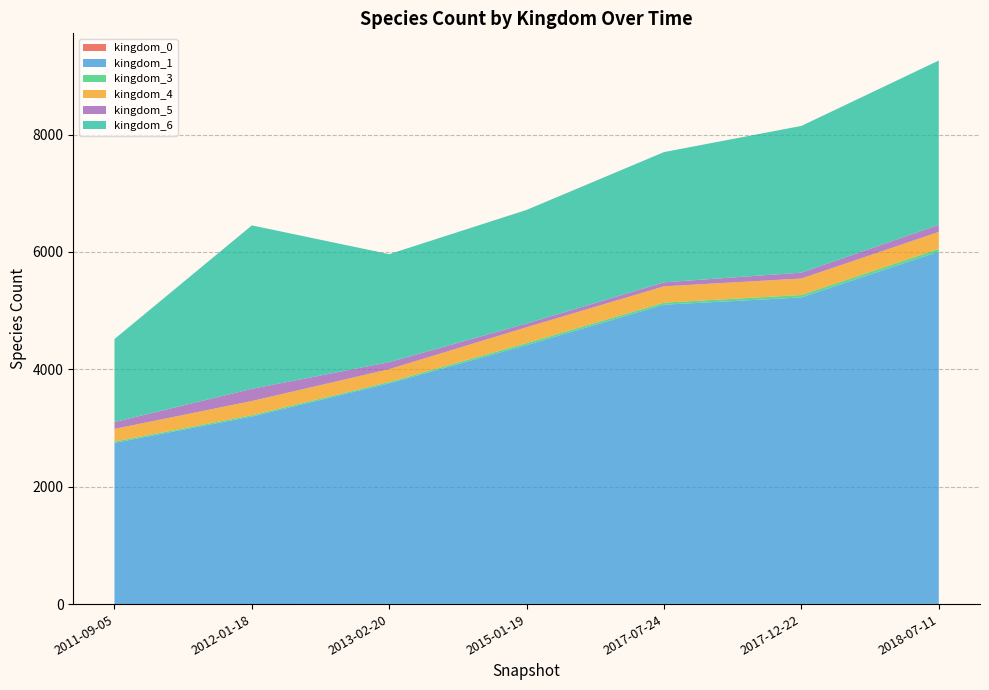

Reading left to right, list all the values displayed in this chart.

kingdom_0: 1	1	4	4	4	4	4
kingdom_1: 2745	3194	3757	4408	5097	5220	6000
kingdom_3: 23	23	23	35	35	42	47
kingdom_4: 216	242	219	270	278	281	290
kingdom_5: 116	207	119	63	68	100	120
kingdom_6: 1415	2785	1840	1936	2219	2500	2800